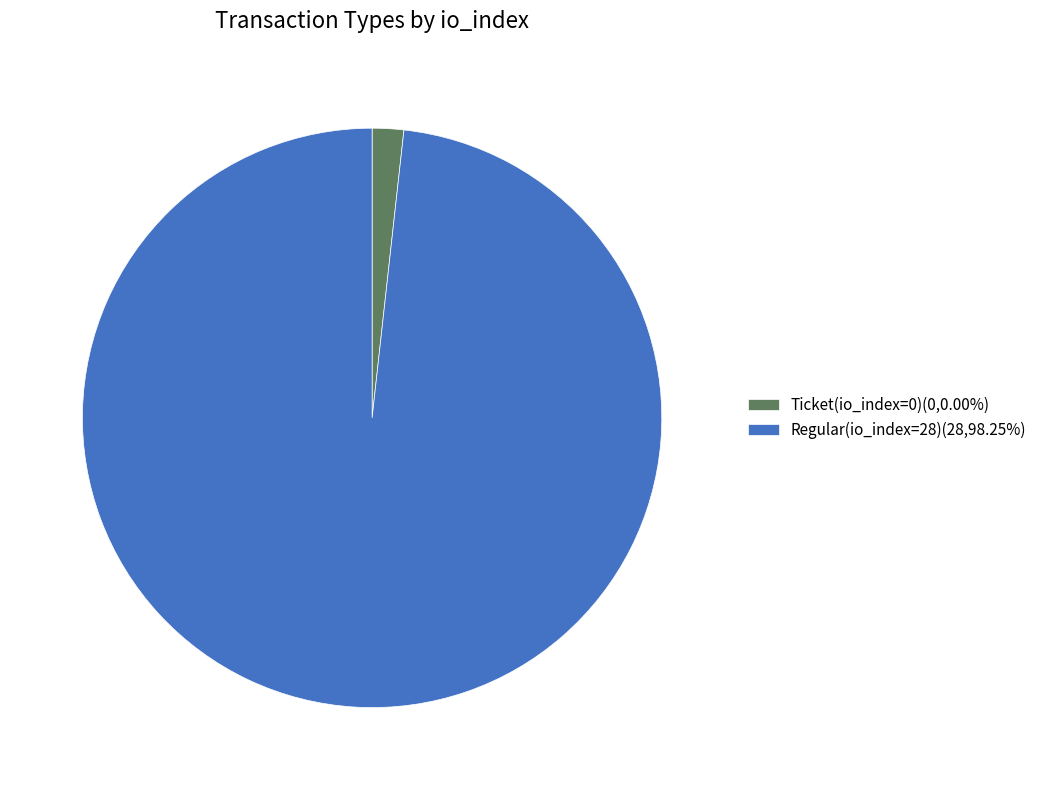

Do Regular(io_index=28) and Ticket(io_index=0) together represent more than half of the pie?

Yes